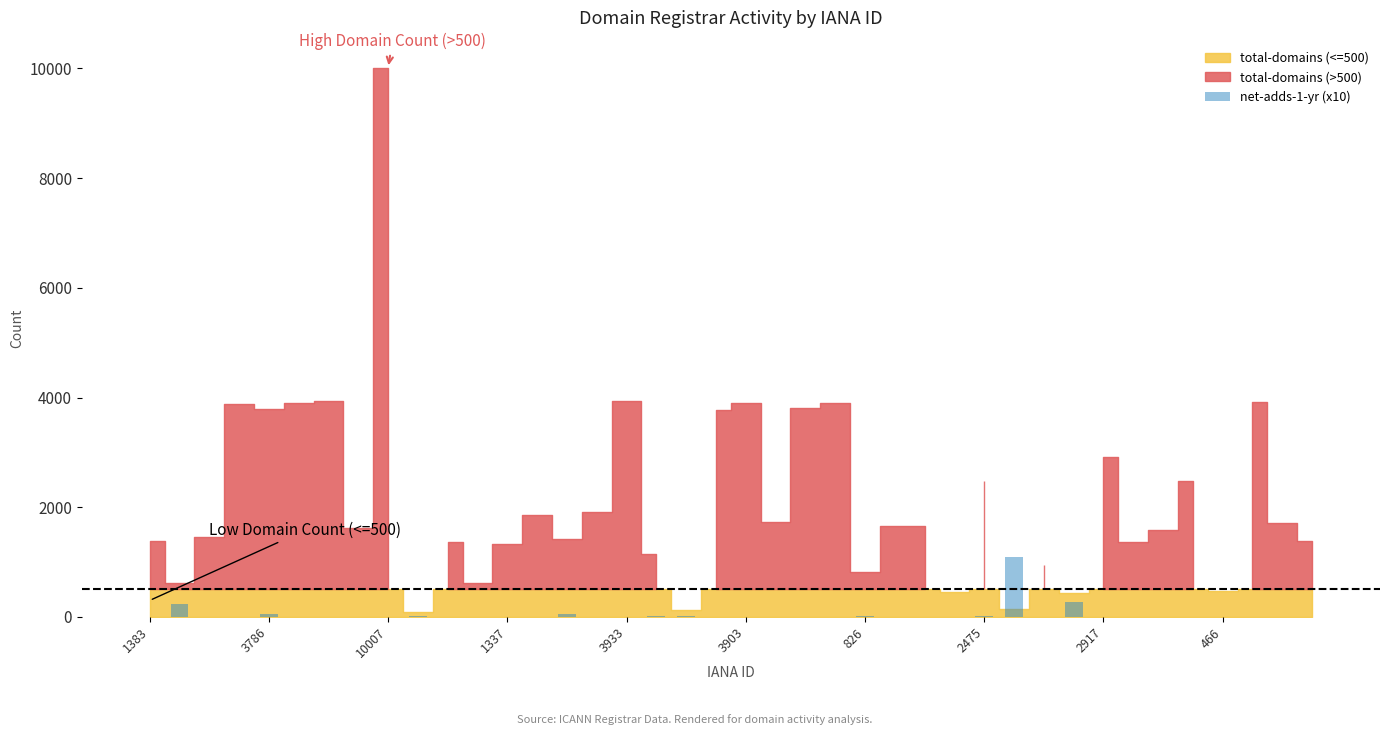

What is the sum of all values?

1770